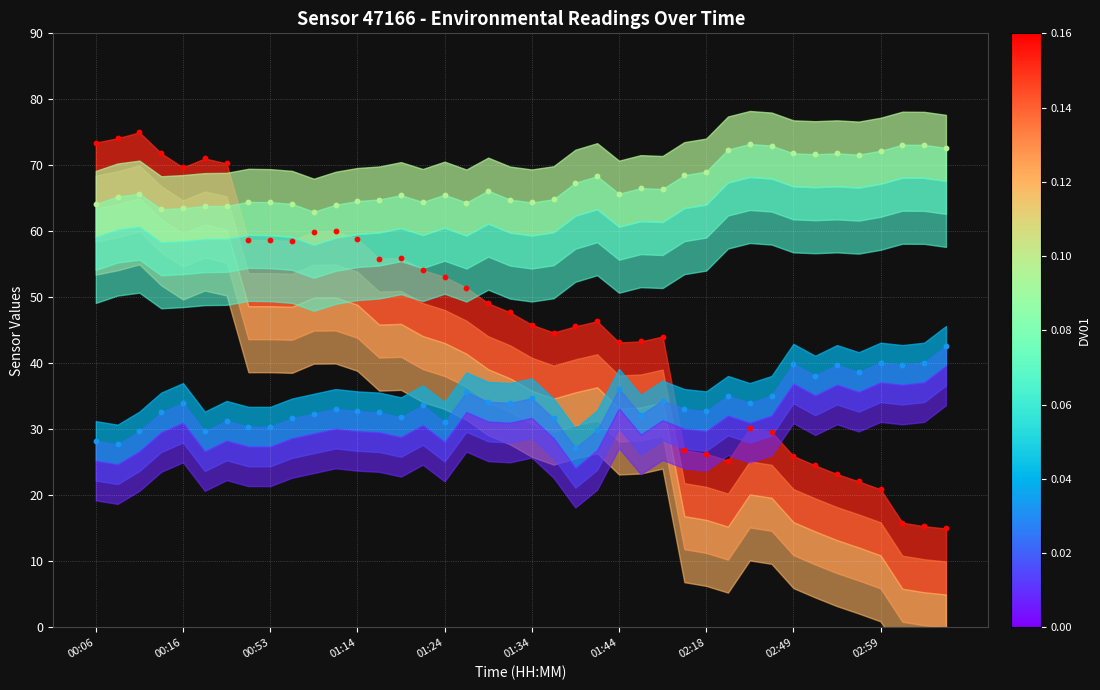

Across all data points, what is the range of Y values (max minus min)?

60.0